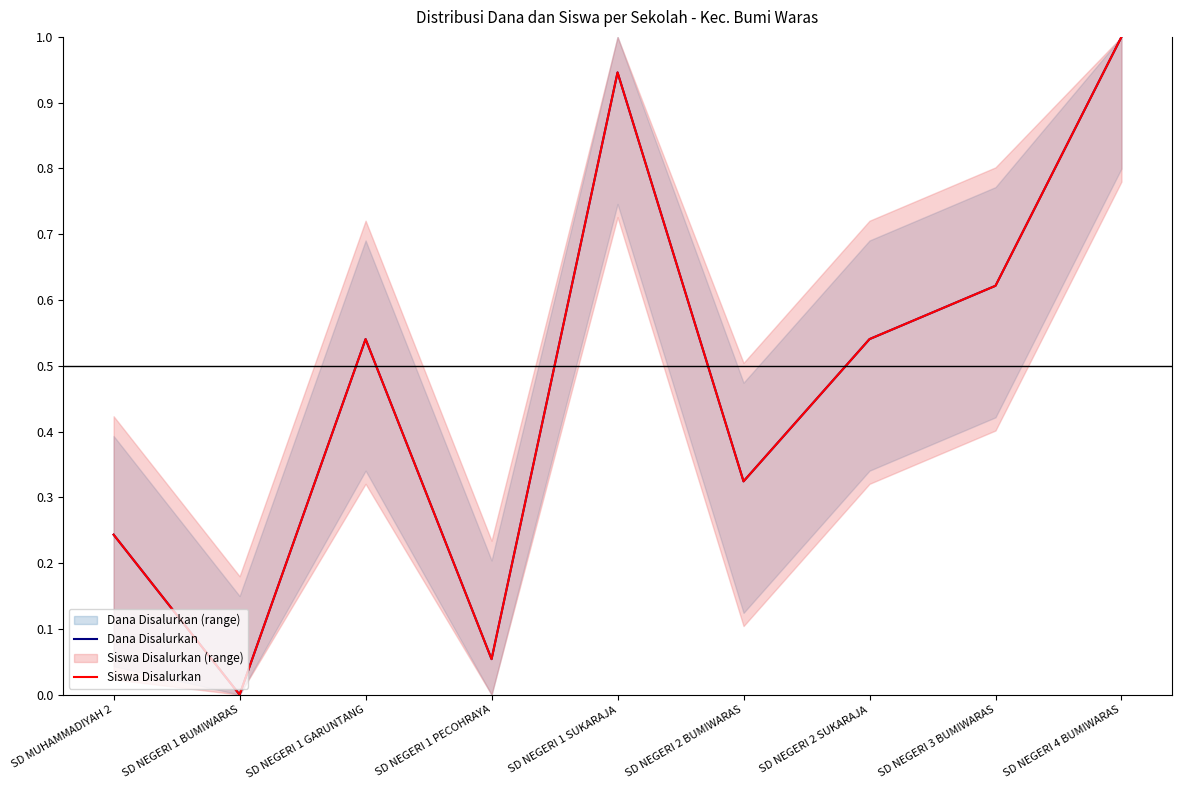

Reading left to right, list all the values displayed in this chart.

Dana Disalurkan: 0.2	0.0	0.5	0.1	0.9	0.3	0.5	0.6	1.0
Siswa Disalurkan: 0.2	0.0	0.5	0.1	0.9	0.3	0.5	0.6	1.0